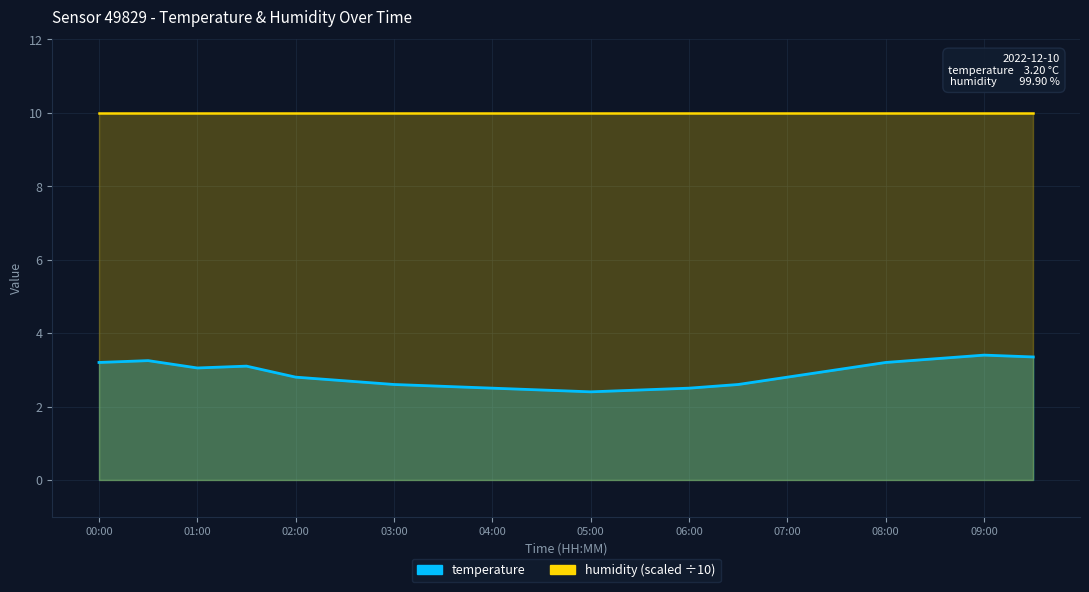

Rank the categories by value from highest to lowest.

09:00, 09:30, 08:30, 00:30, 00:00, 08:00, 01:30, 01:00, 07:30, 02:00, 07:00, 02:30, 03:00, 06:30, 03:30, 04:00, 06:00, 04:30, 05:30, 05:00